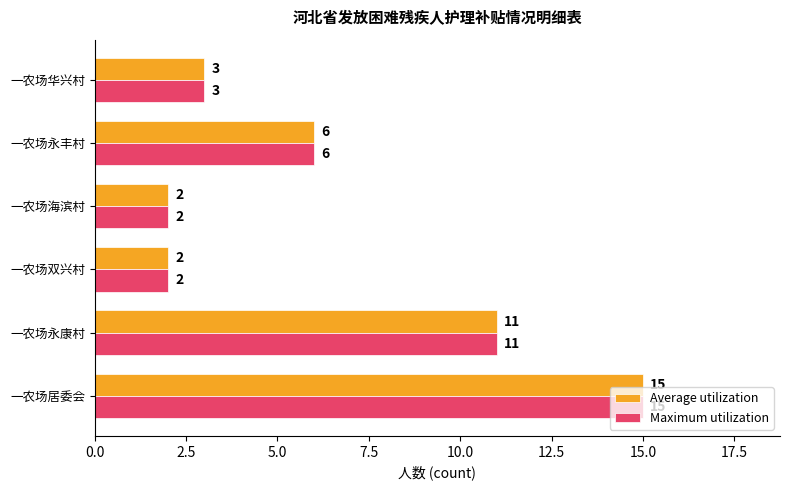

How many distinct data groups are displayed?

2